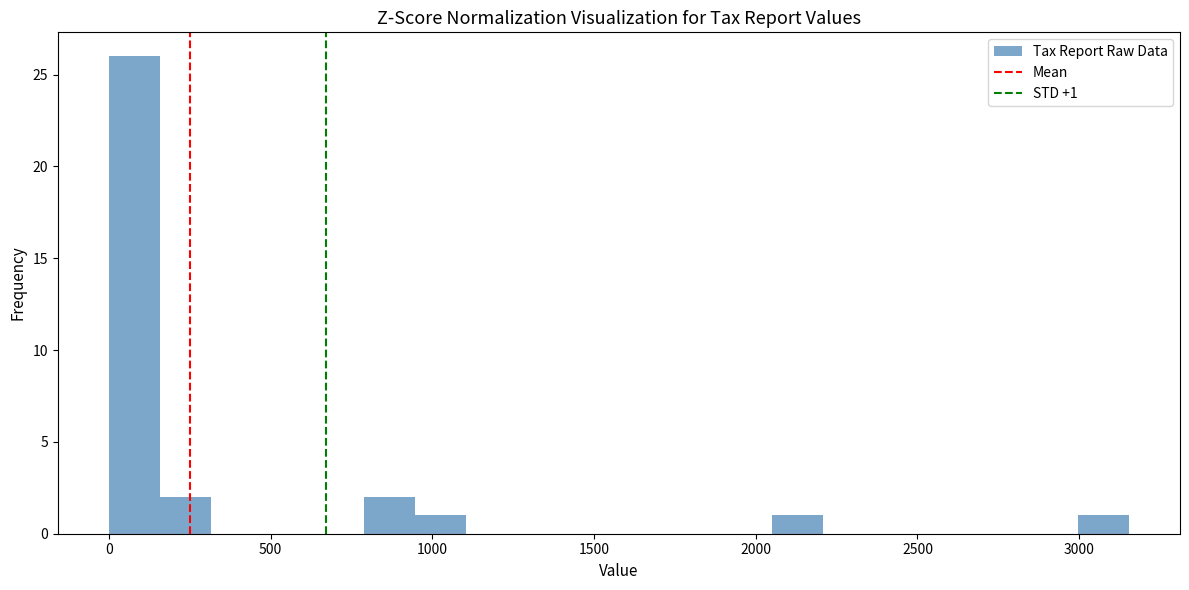

Read against the x-axis, roughly where is the centre of the tallest bar?

100